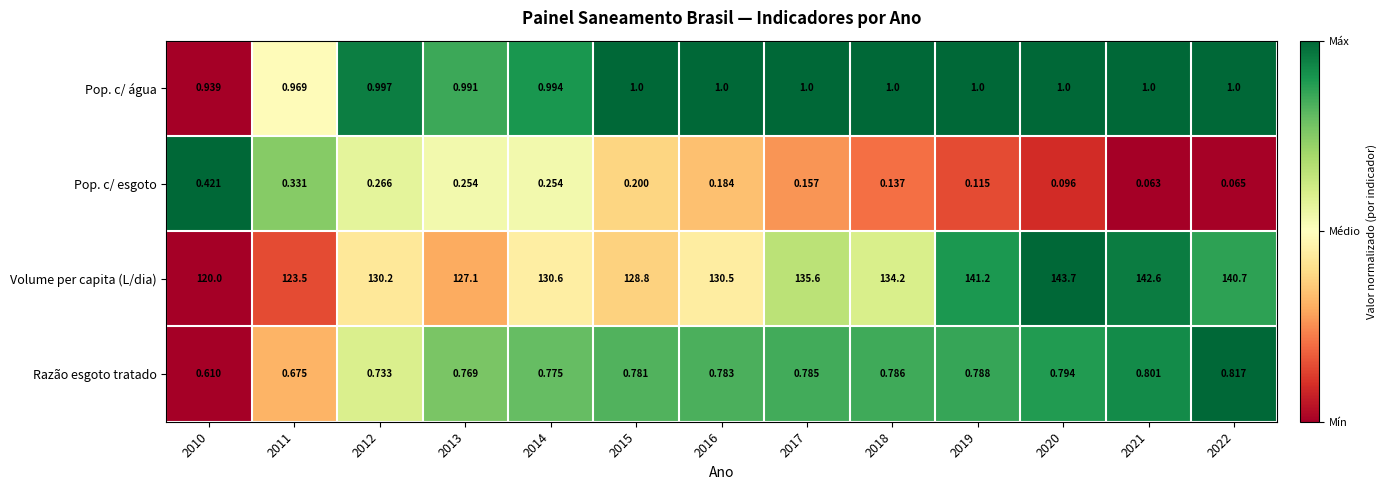

Is the value of Volume per capita (L/dia) at 2021 greater than the value of Pop. c/ esgoto at 2014?

Yes